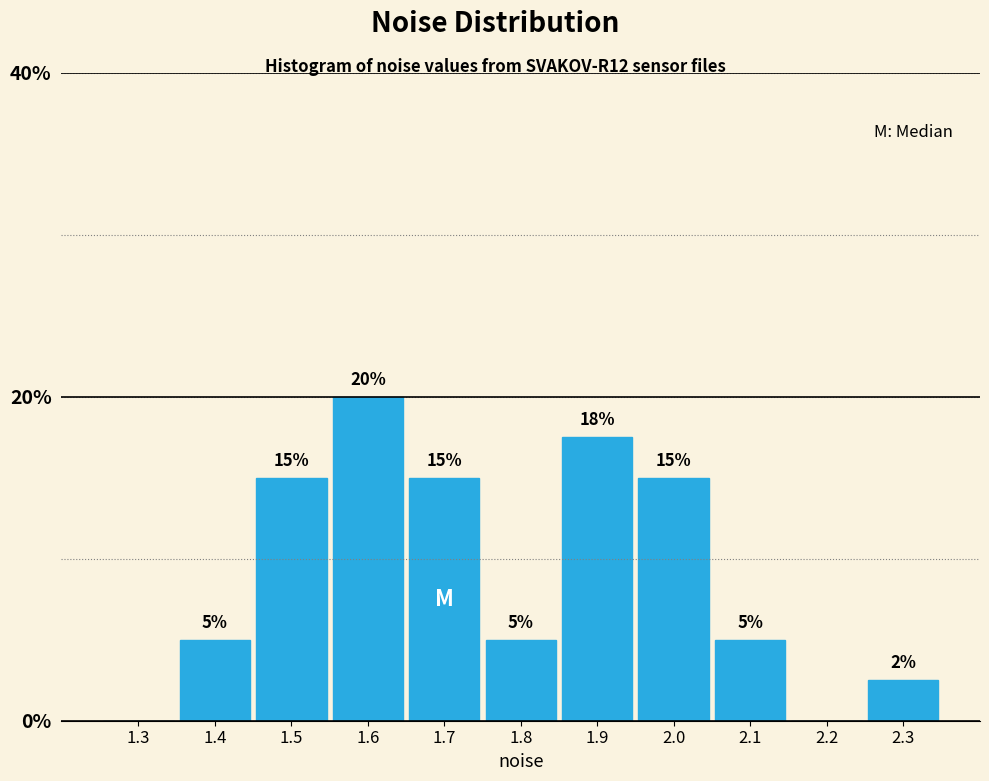

At which category does the chart reach its peak across all series?

1.6